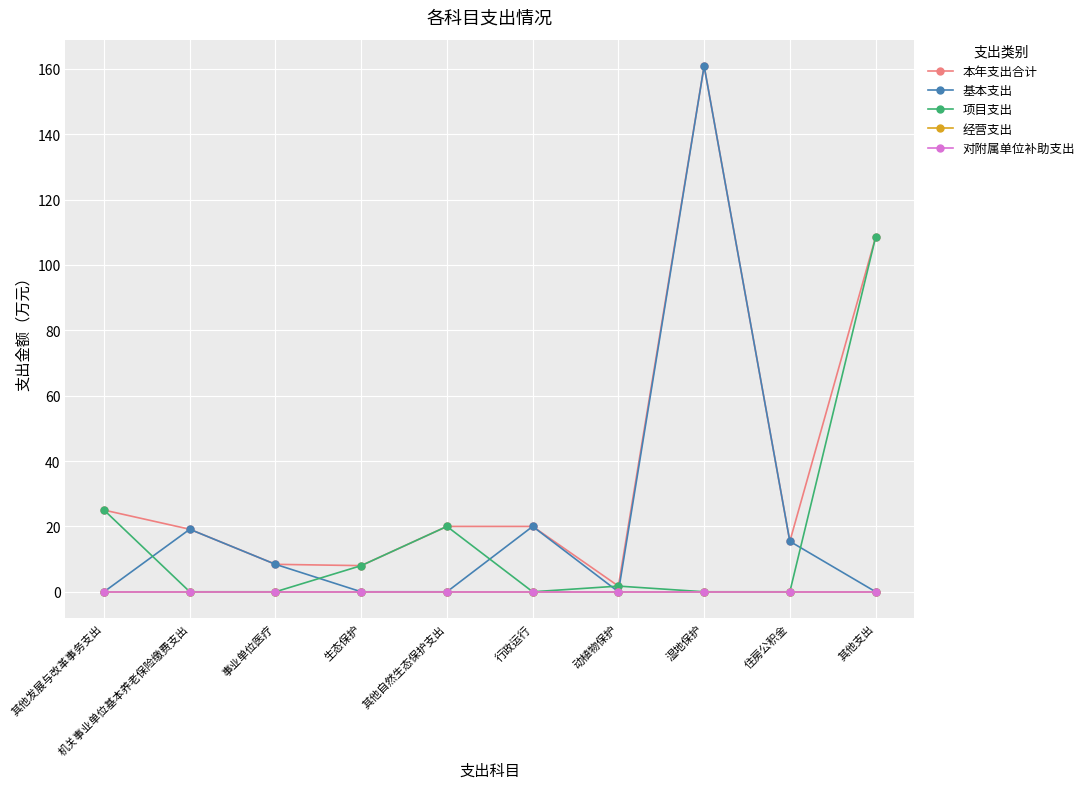

Does the chart display data point markers on the line(s)?

Yes